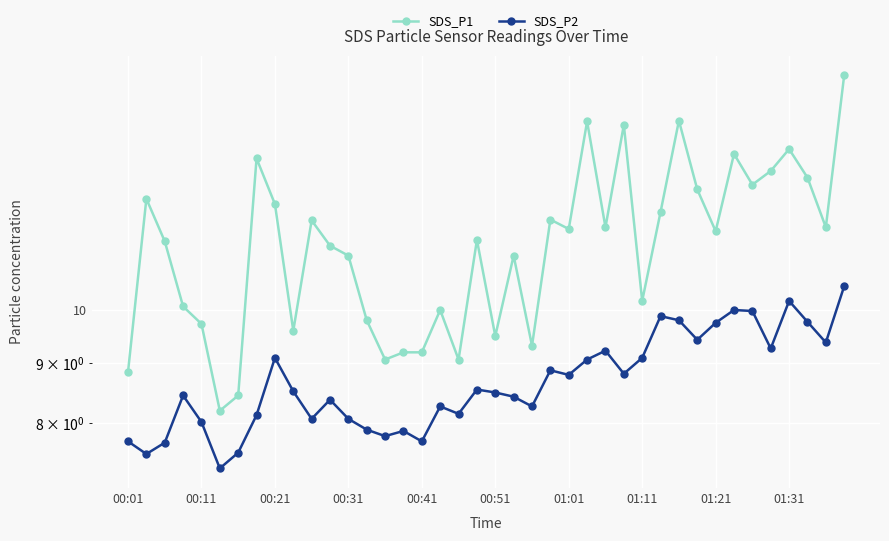

What is the minimum value shown in the chart?

7.3